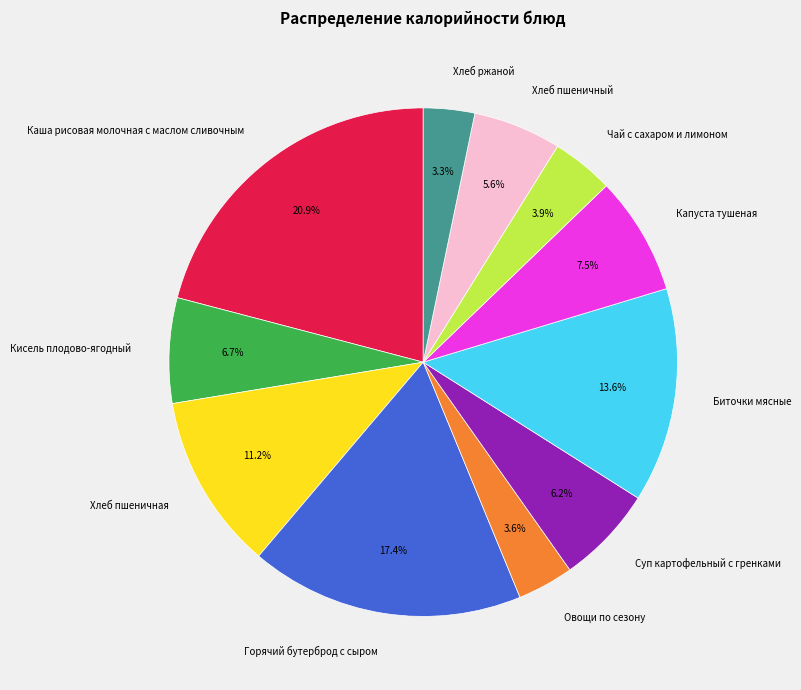

Does Чай с сахаром и лимоном account for over 50% of the chart?

No